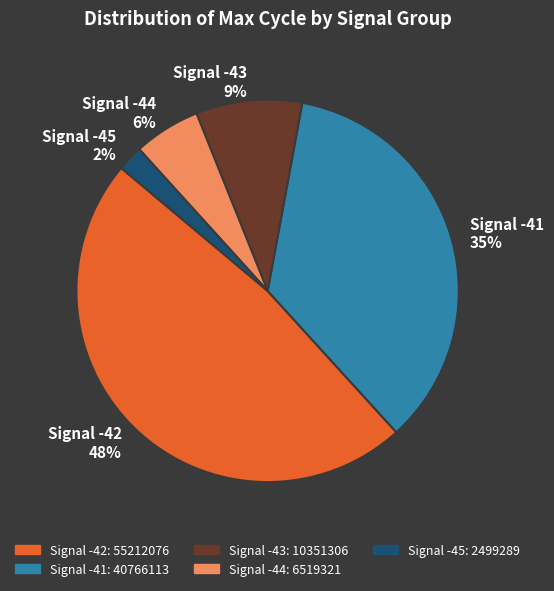

What is the largest slice in the pie chart?

Signal -42 48%